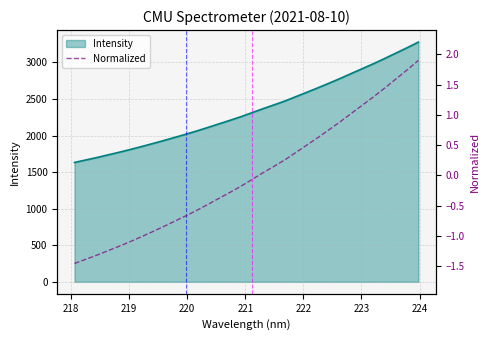

Does the chart have visible grid lines?

Yes